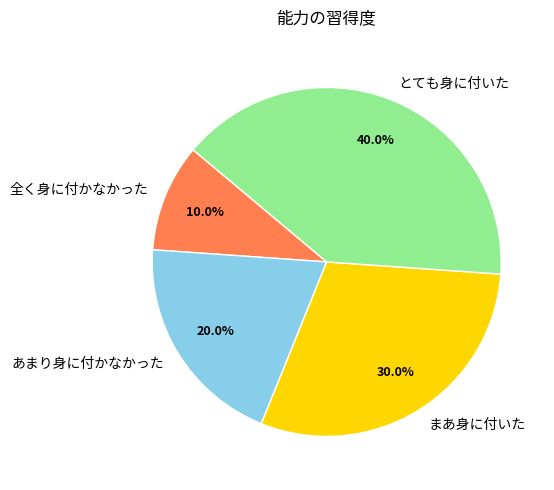

Which has a higher value, とても身に付いた or あまり身に付かなかった?

とても身に付いた